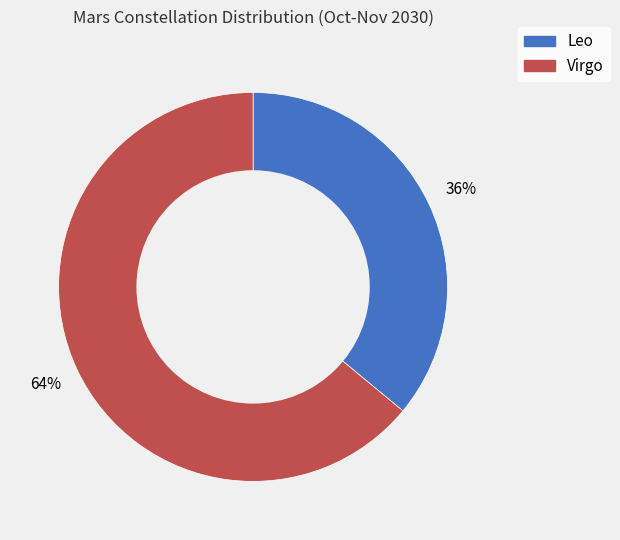

To the nearest percent, what is the average slice percentage?

50%